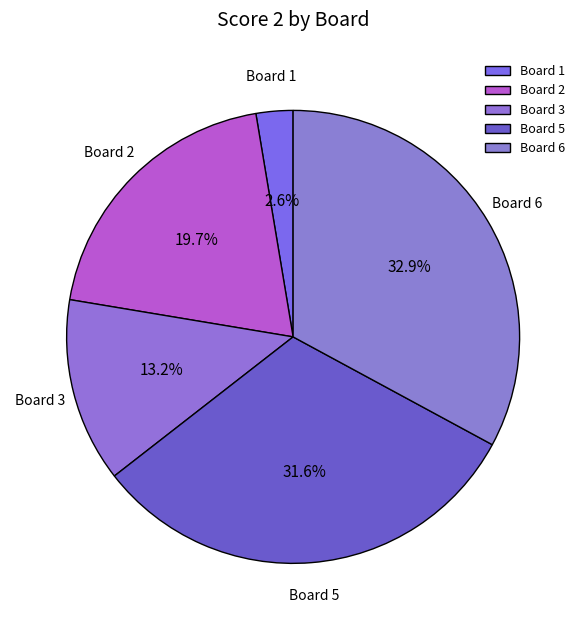

The Board 3 slice represents 1% of the pie. True or false?

False